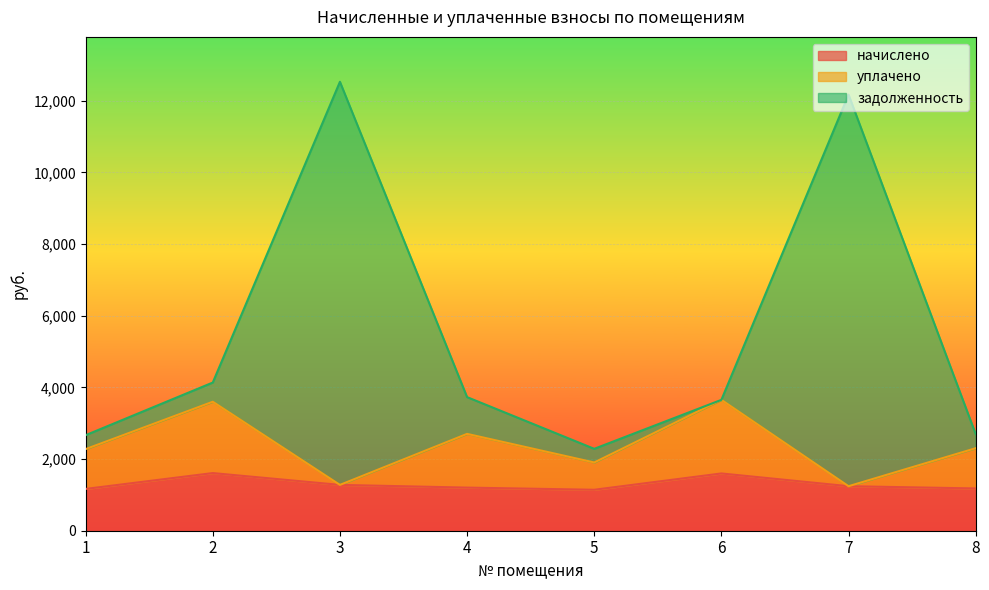

At which label is уплачено closest to 2447?

8